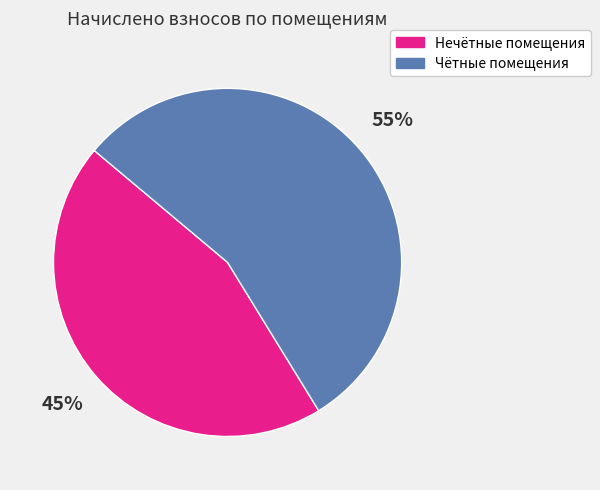

Is there a majority slice in this chart?

Yes